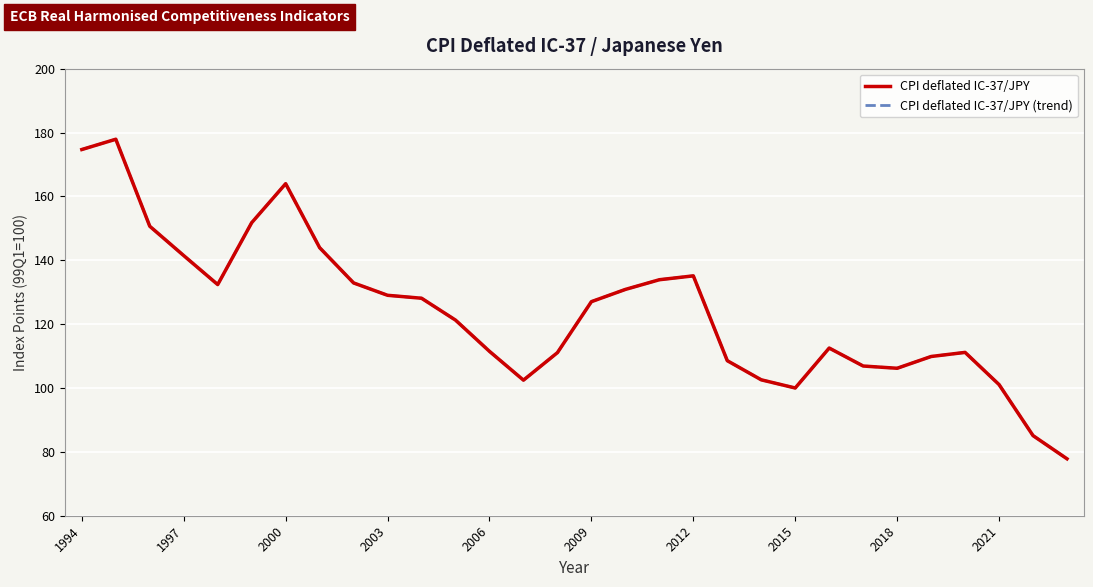

Does the chart display data point markers on the line(s)?

No